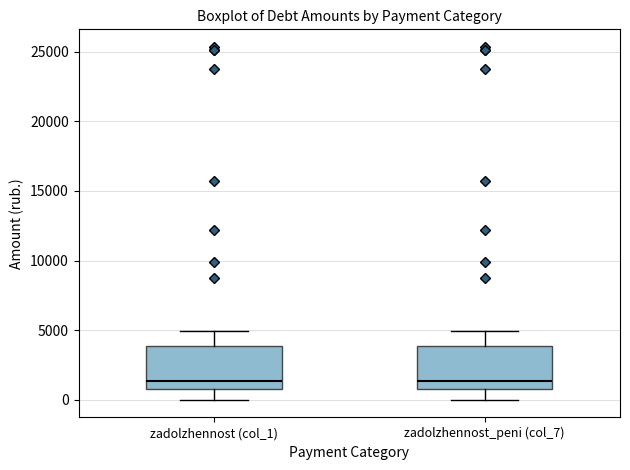

Reading left to right, transcribe this box plot: for each box, give where its median line is, the range the box spans, and where its two whiskers end, as read against the y-axis. The values are not printed on the chart, so give them approximately, as read against the axis.

zadolzhennost (col_1): median 1500, box 1000 to 4000, whiskers 0 to 5000
zadolzhennost_peni (col_7): median 1500, box 1000 to 4000, whiskers 0 to 5000